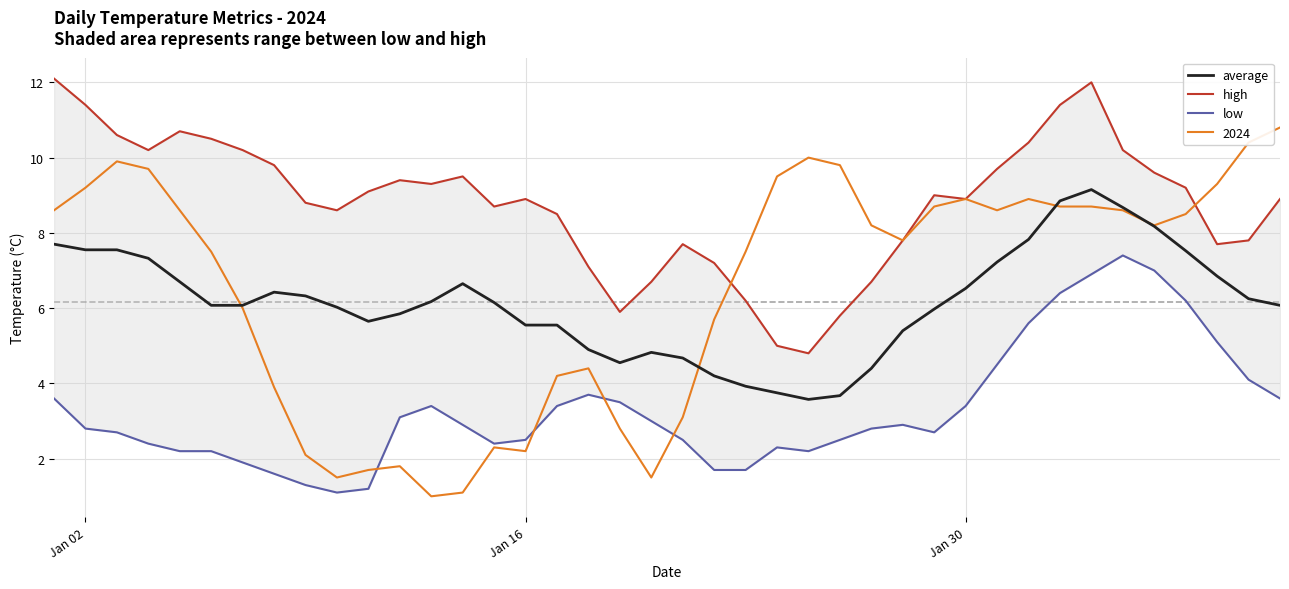

What is the minimum value for 2024?

1.0